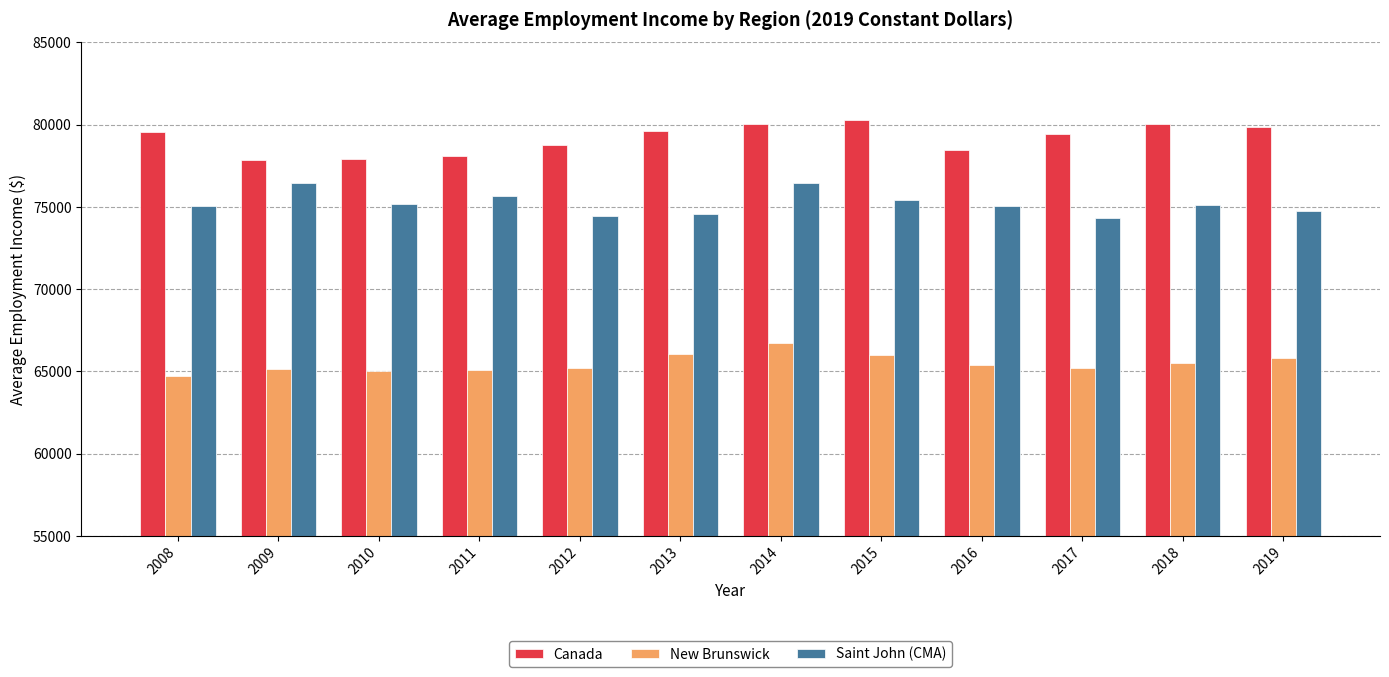

What is the difference between the second highest and second lowest values in the Canada series?

2167.1